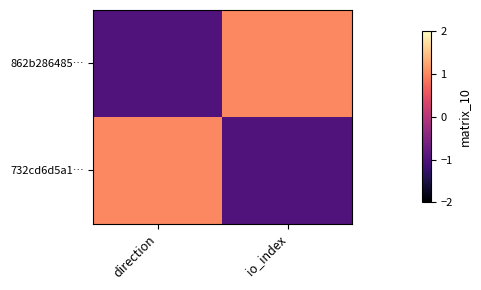

Which category has the highest value across all series?

io_index